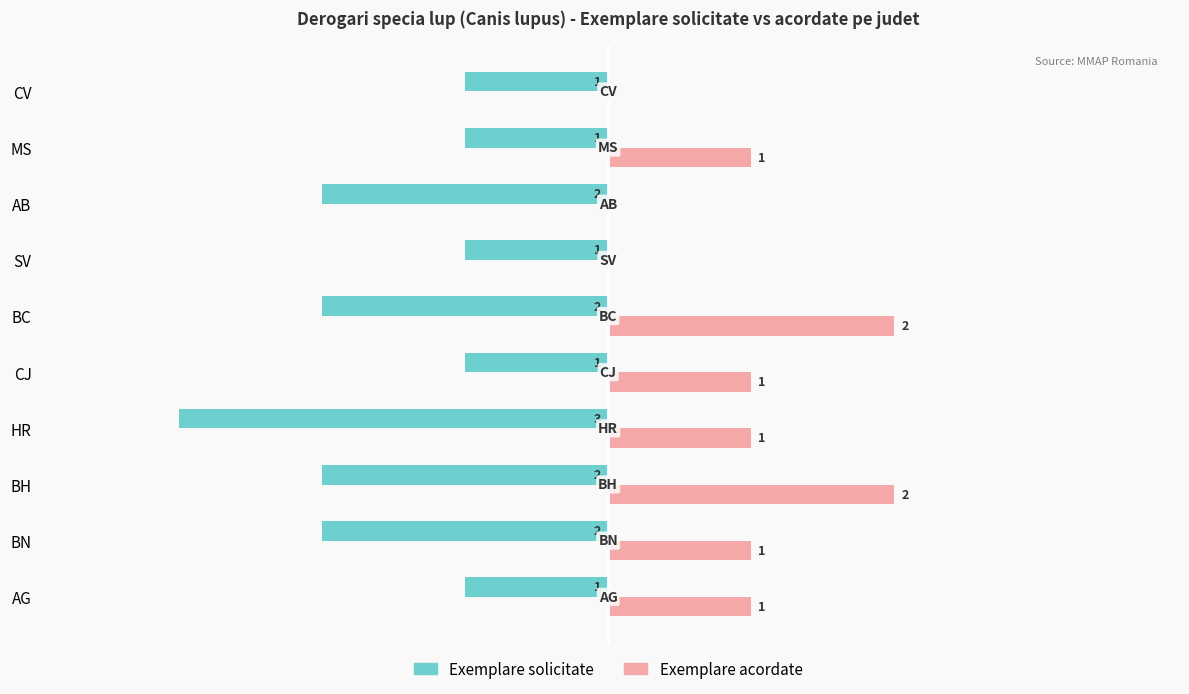

At which label is Exemplare solicitate closest to -2?

BN